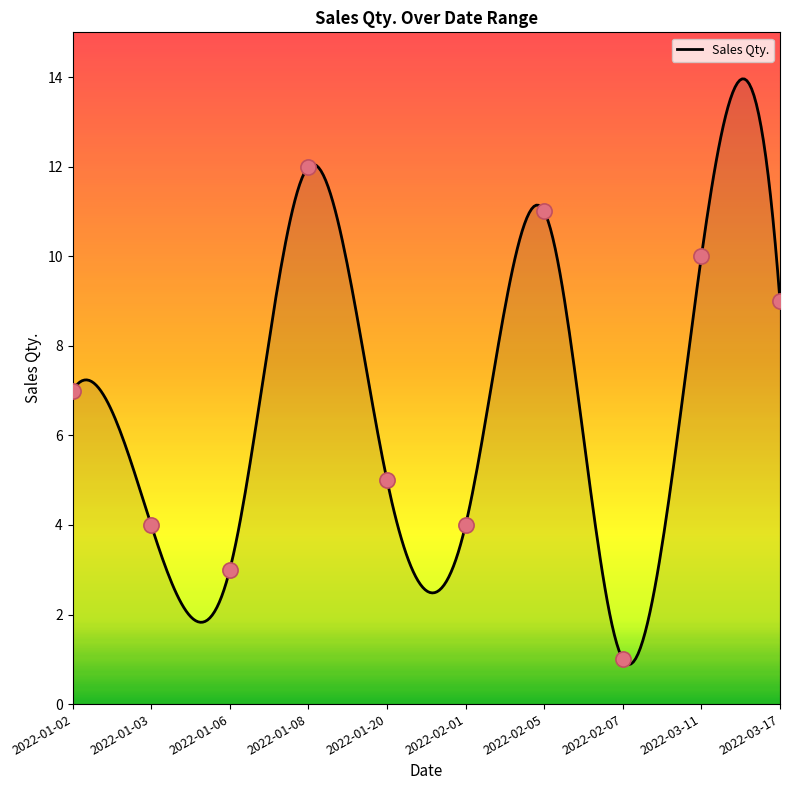

What is the change in value from 2022-01-02 to 2022-03-17?

+2